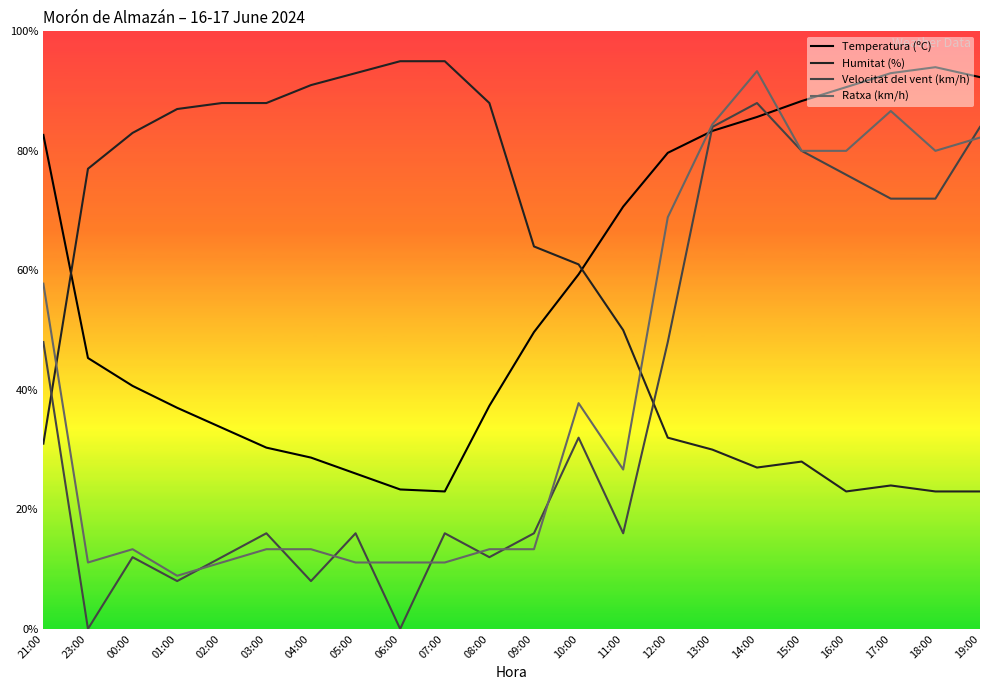

True or false: Temperatura (ºC) and Humitat (%) intersect in this chart.

True